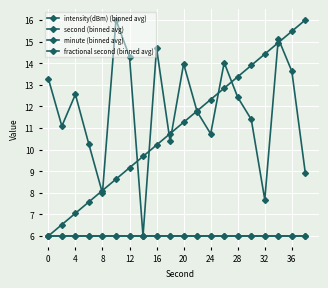

True or false: intensity(dBm) (binned avg) and minute (binned avg) intersect in this chart.

False